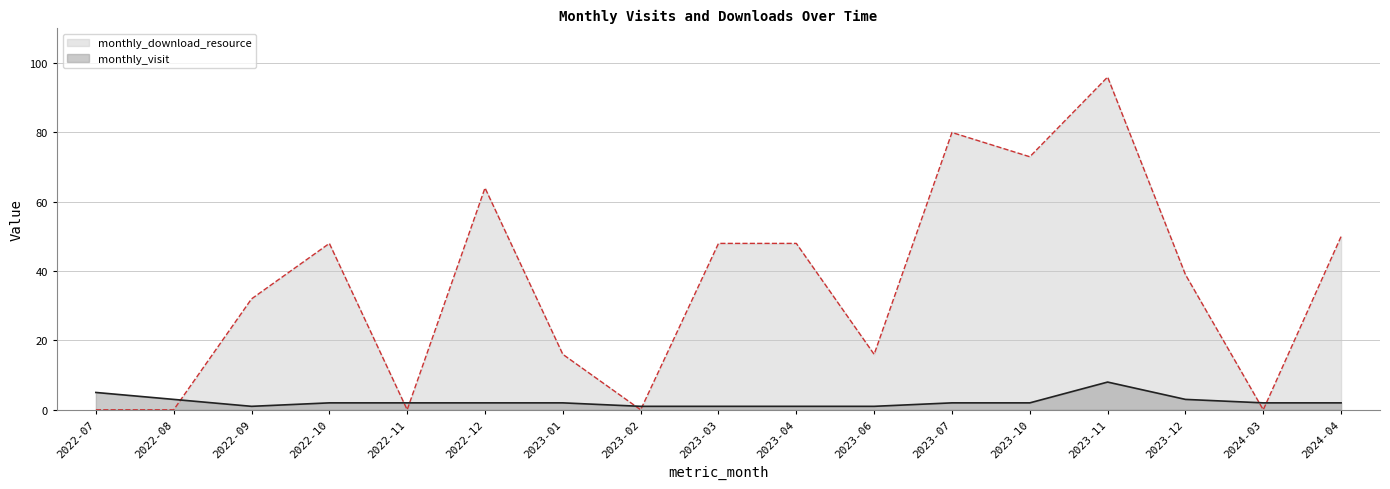

At which category is the sum across all series the highest?

2023-11